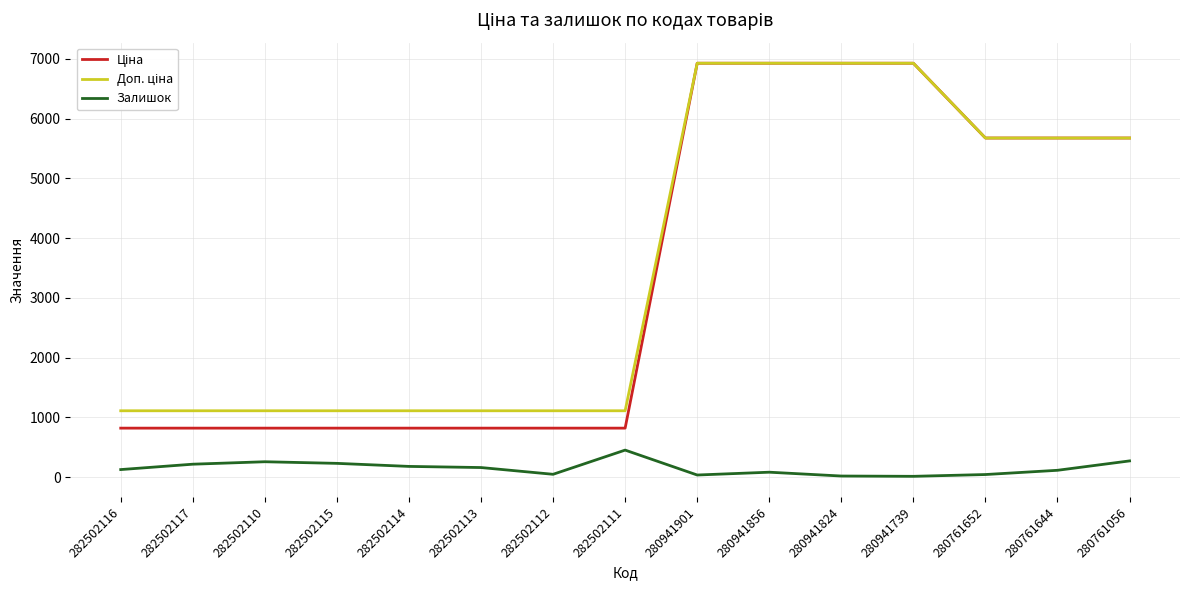

What is the greatest value displayed?

6925.7